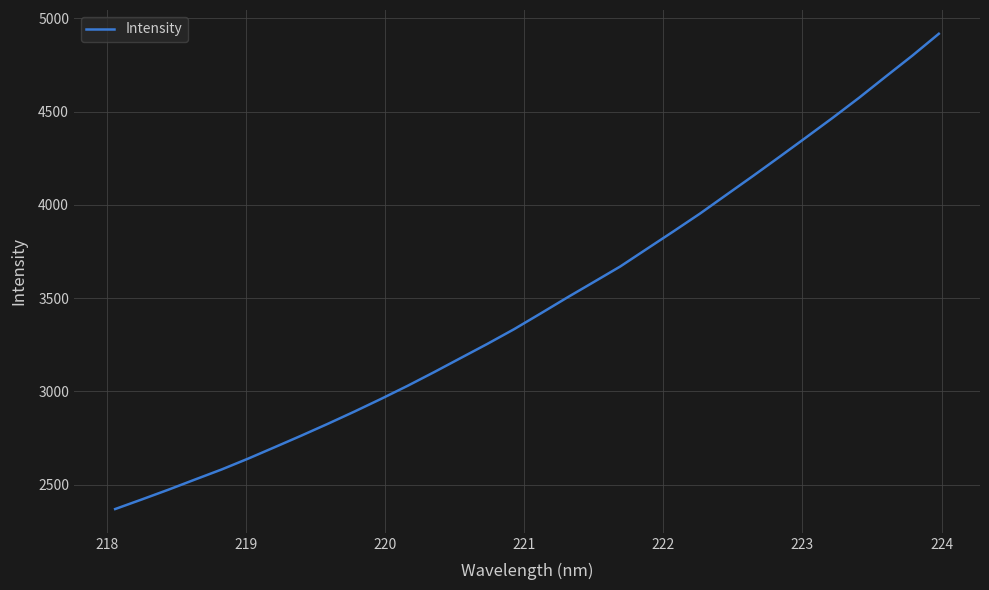

What is the difference between the maximum and minimum values?

2547.3